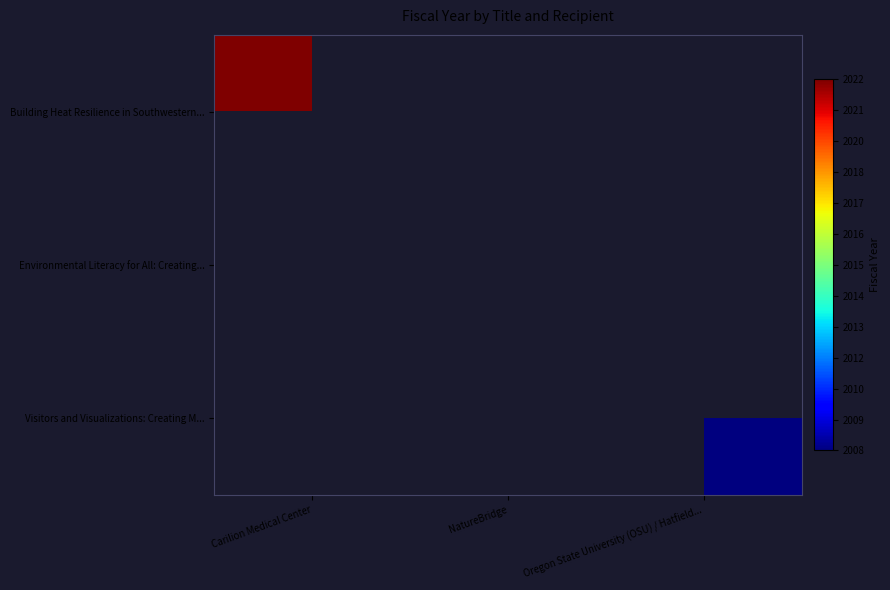

What is the spread (max minus min) of values at Oregon State University (OSU) / Hatfield...?

2008